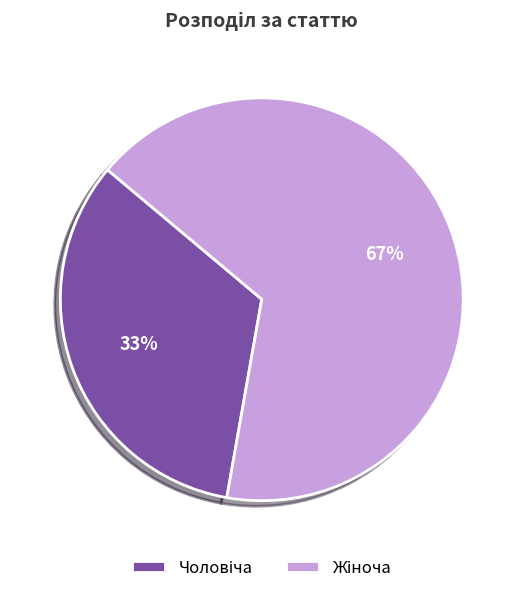

Is there any slice that represents more than half of the pie?

Yes